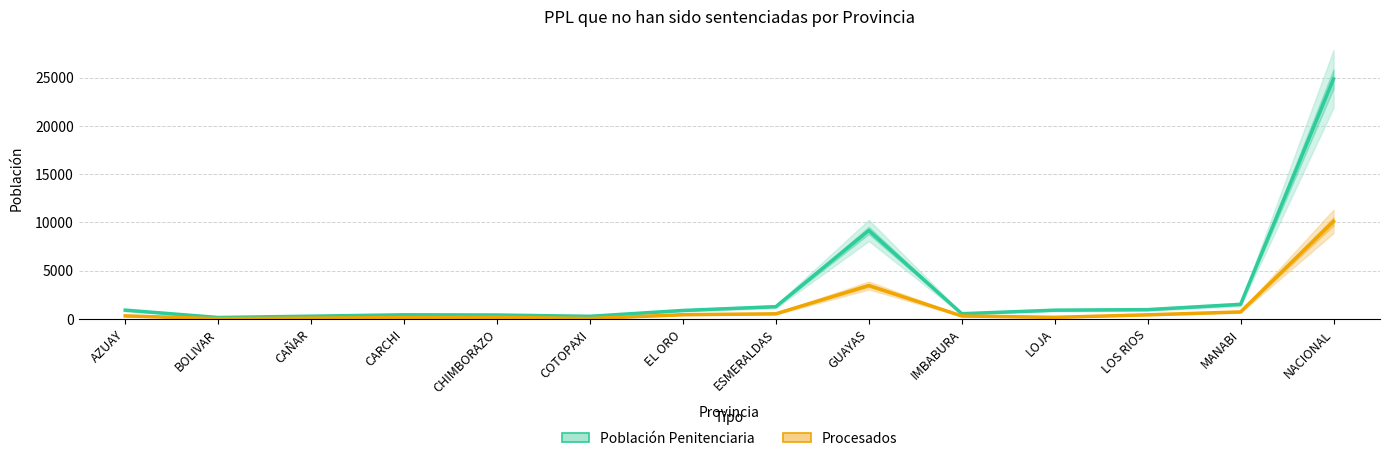

What are all the series names shown in the legend?

Población Penitenciaria, Procesados